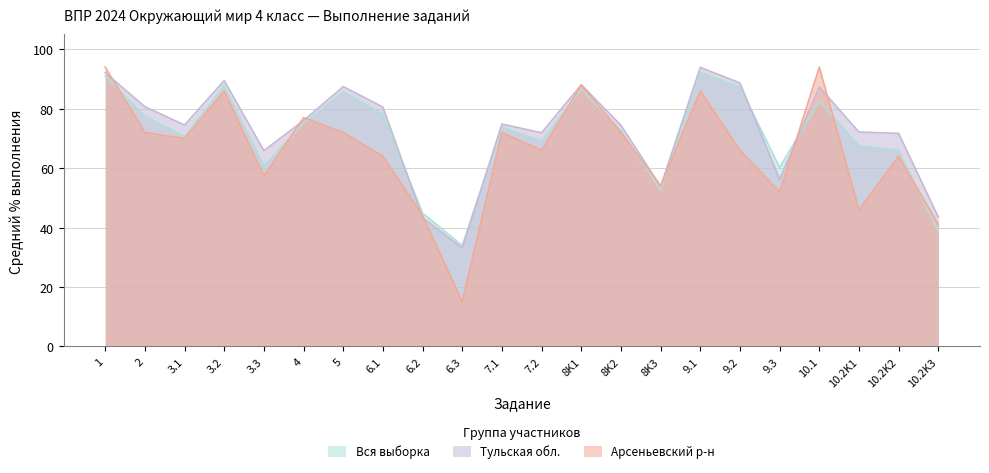

What is the minimum value shown in the chart?

15.0